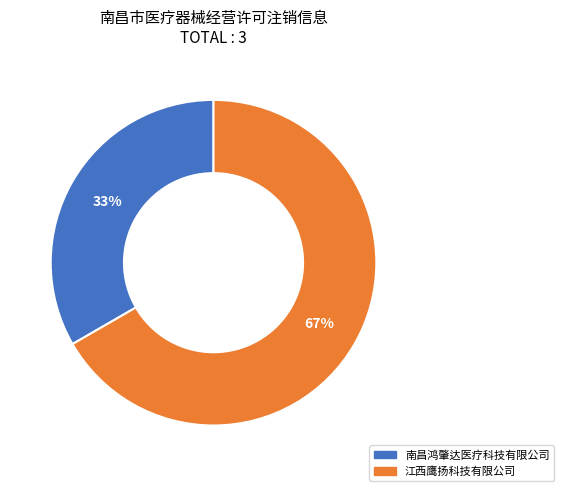

How many slices are in this pie chart?

2